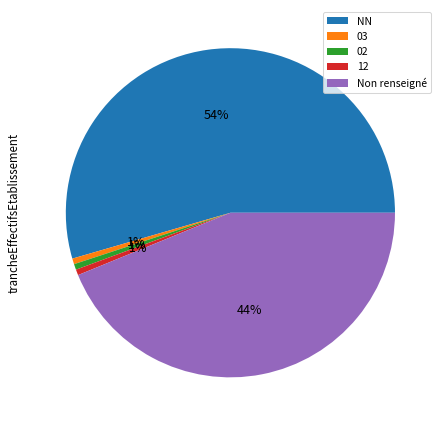

How many segments does this pie chart have?

5